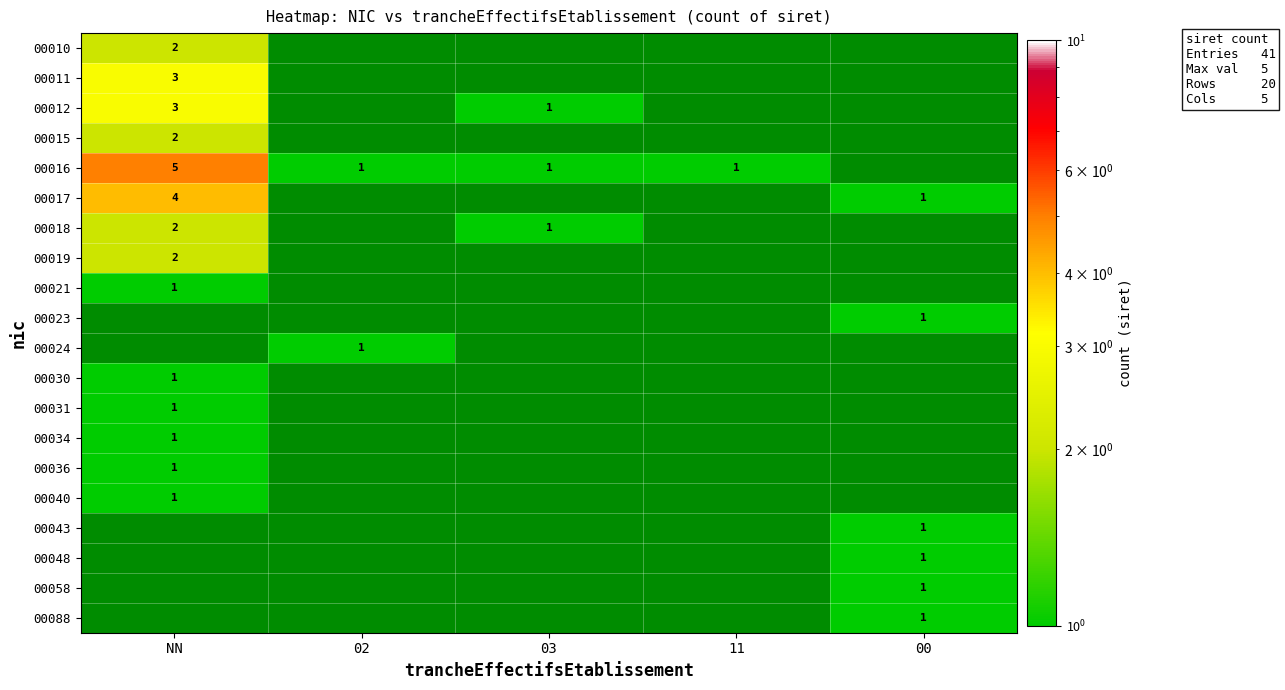

Is it true that 00034 equals 2 at NN?

False